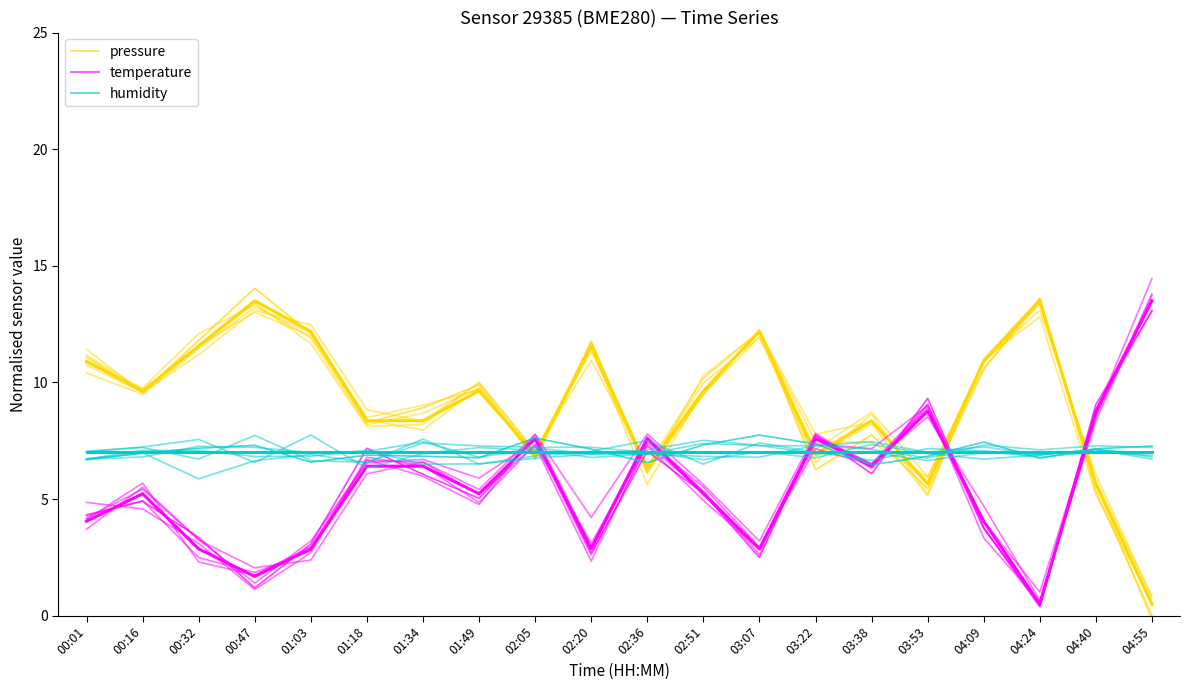

What is the value of the Temperature (norm) point at the 6th from the left?

7.2